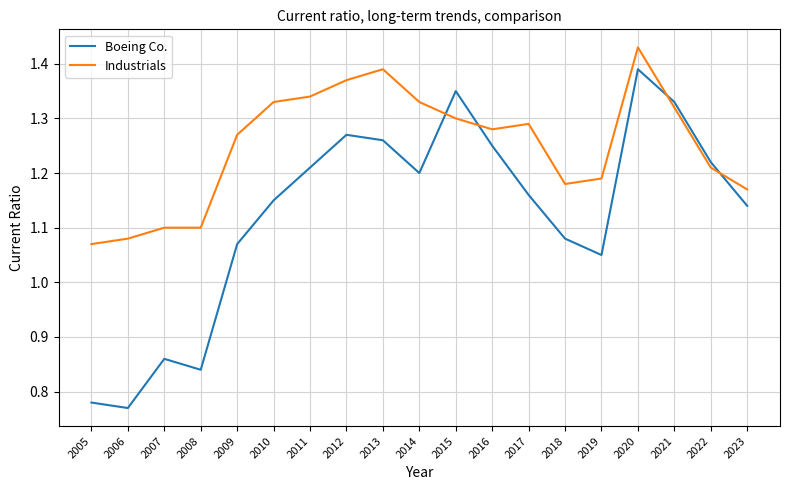

Where do Industrials and Boeing Co. first cross each other?

2014 and 2015